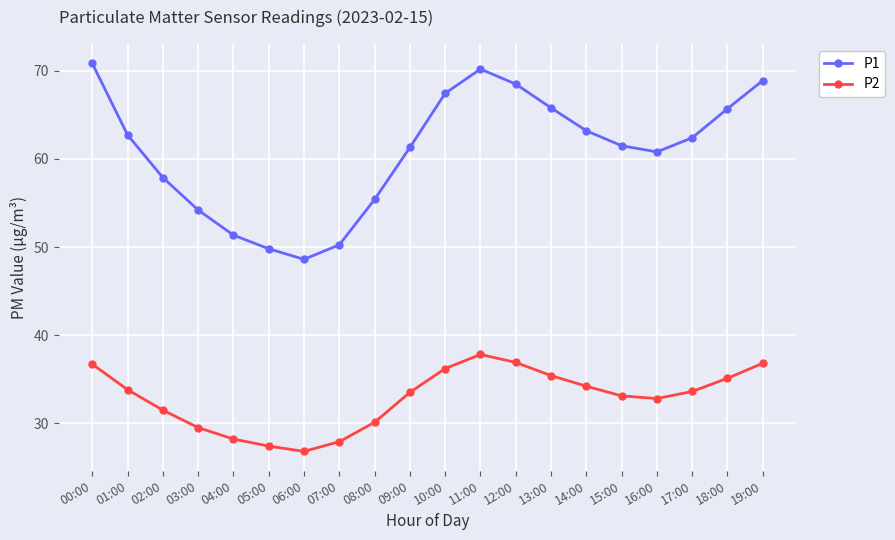

What is the difference between the highest and lowest values at 18:00?

30.6